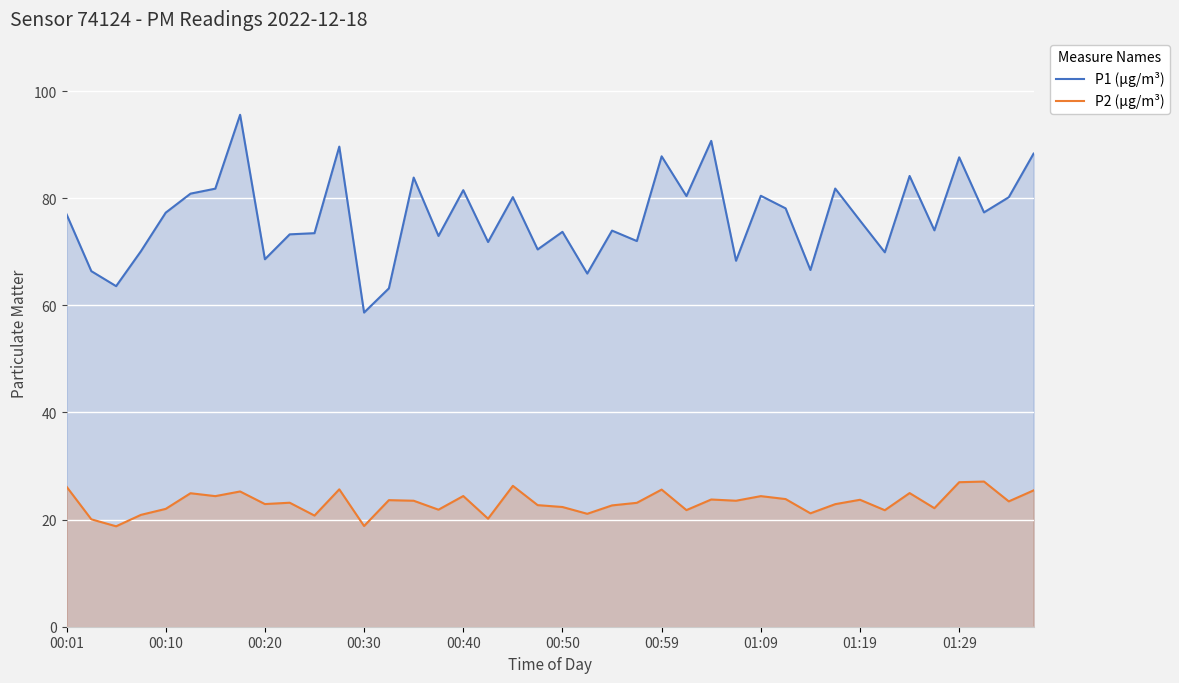

List the series in order of their overall mean, lowest first.

P2 (µg/m³), P1 (µg/m³)